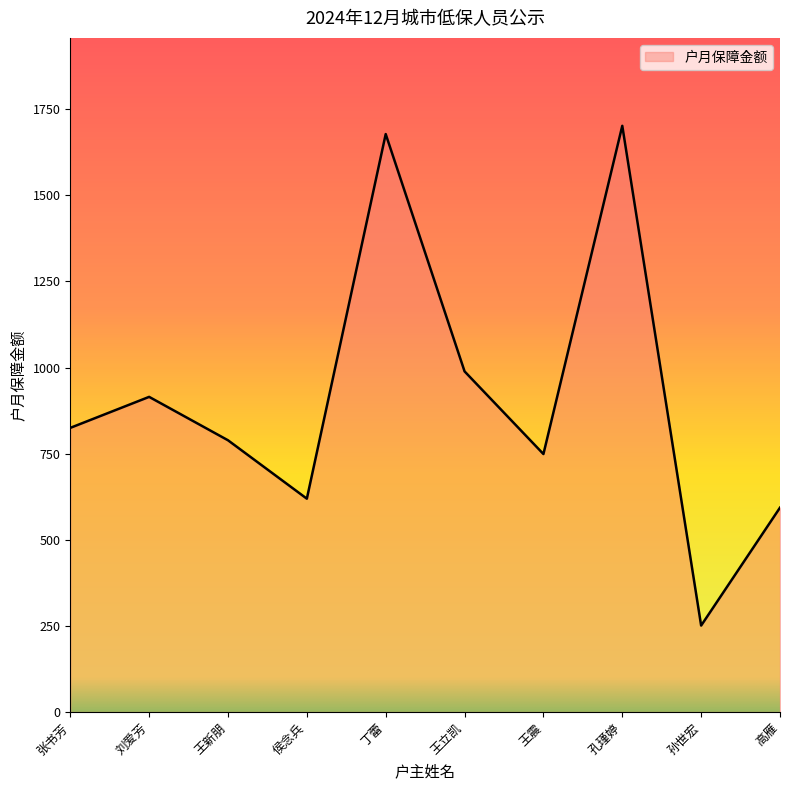

Between 王震 and 侯念兵, which is larger?

王震